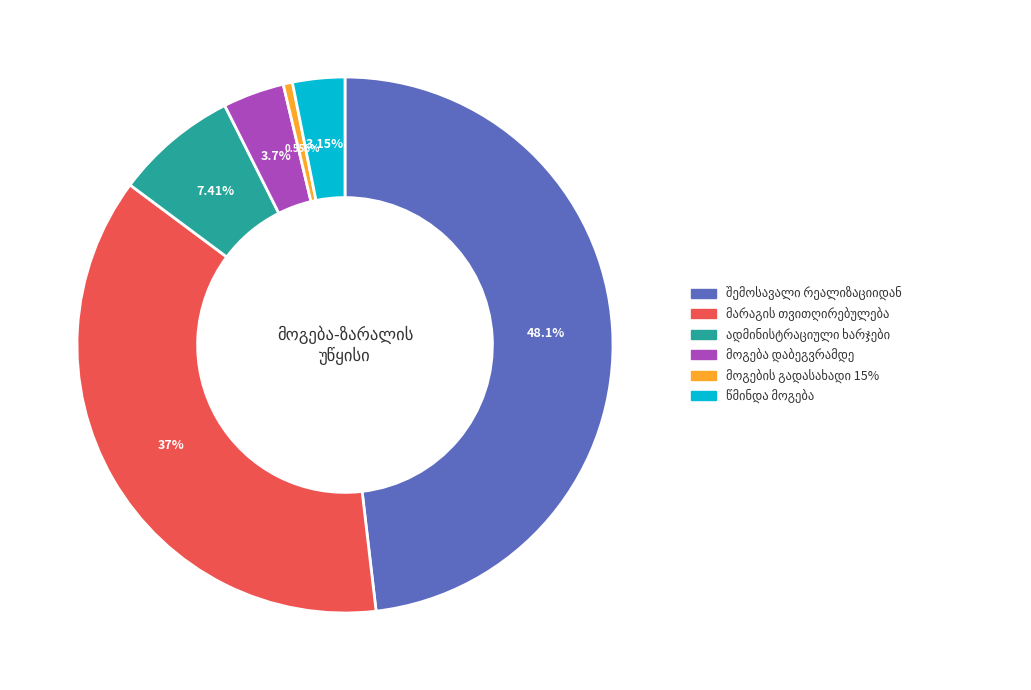

Is there any slice that represents more than half of the pie?

No